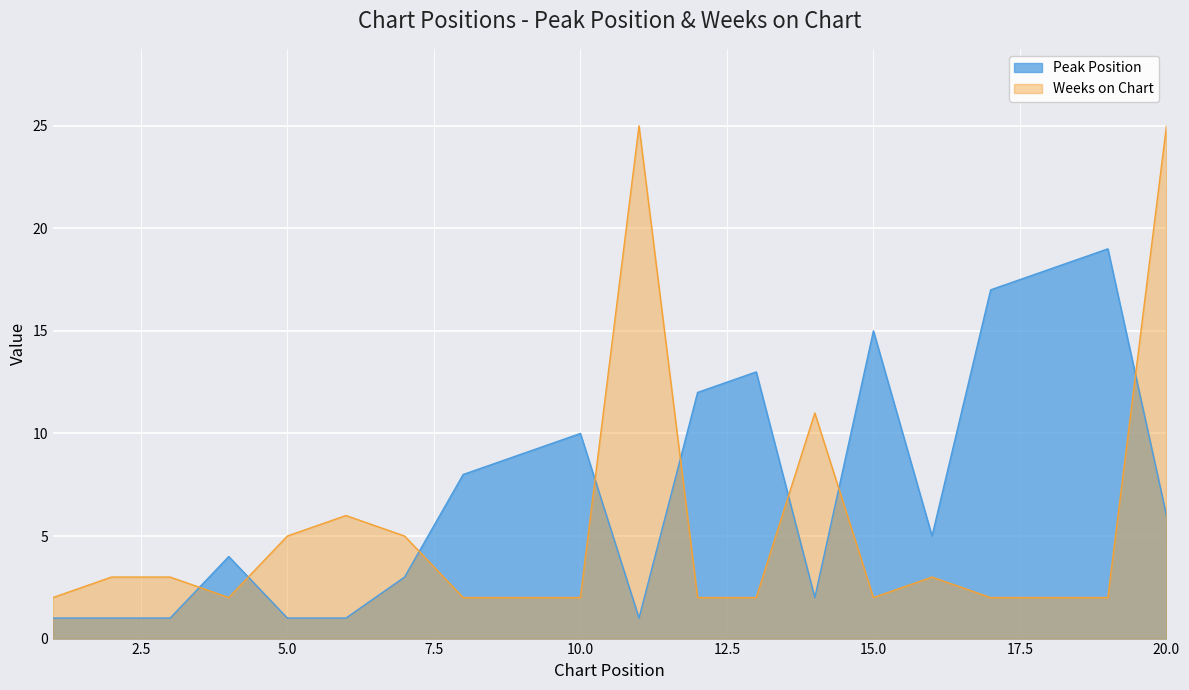

What is the difference between the second highest and minimum values in the Weeks on Chart series?

23